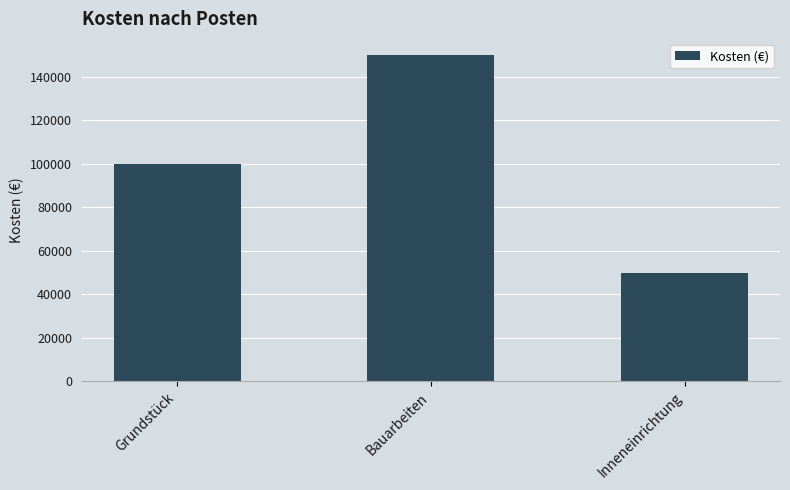

List the labels in order of value, smallest first.

Inneneinrichtung, Grundstück, Bauarbeiten